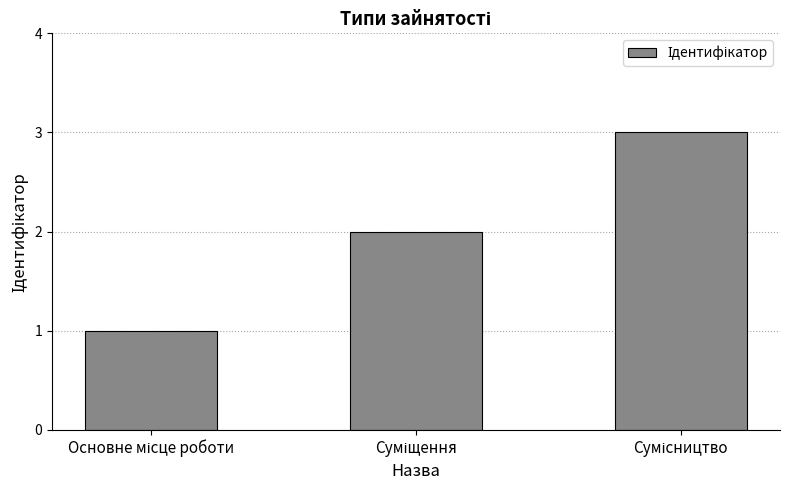

What is the maximum value shown in the chart?

3